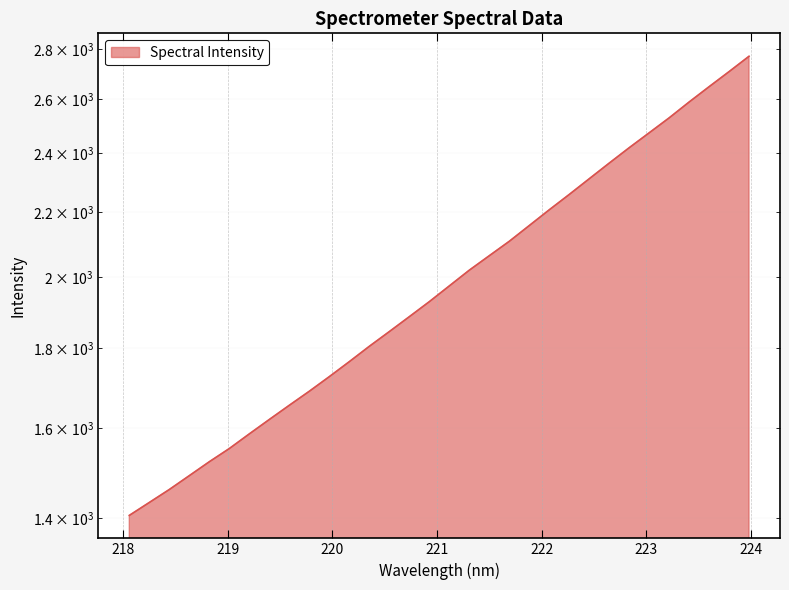

What is the sum of the values at 219.7801 and 223.0264?

4163.0